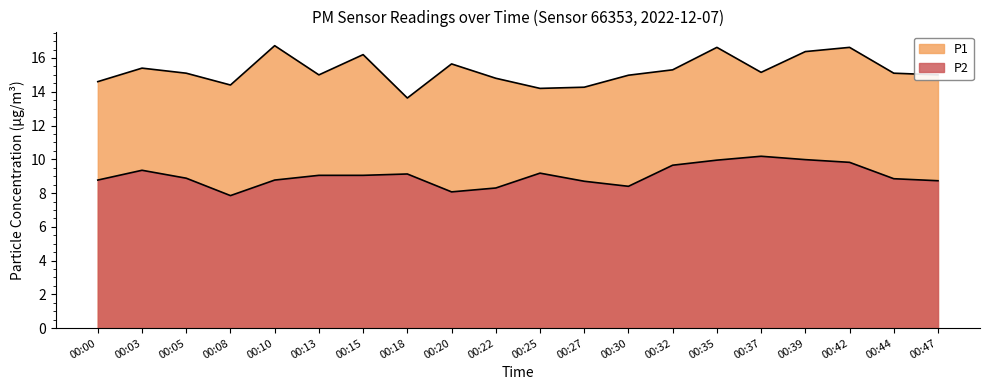

In P2, how many points are higher than both neighbors (excluding endpoints)?

4